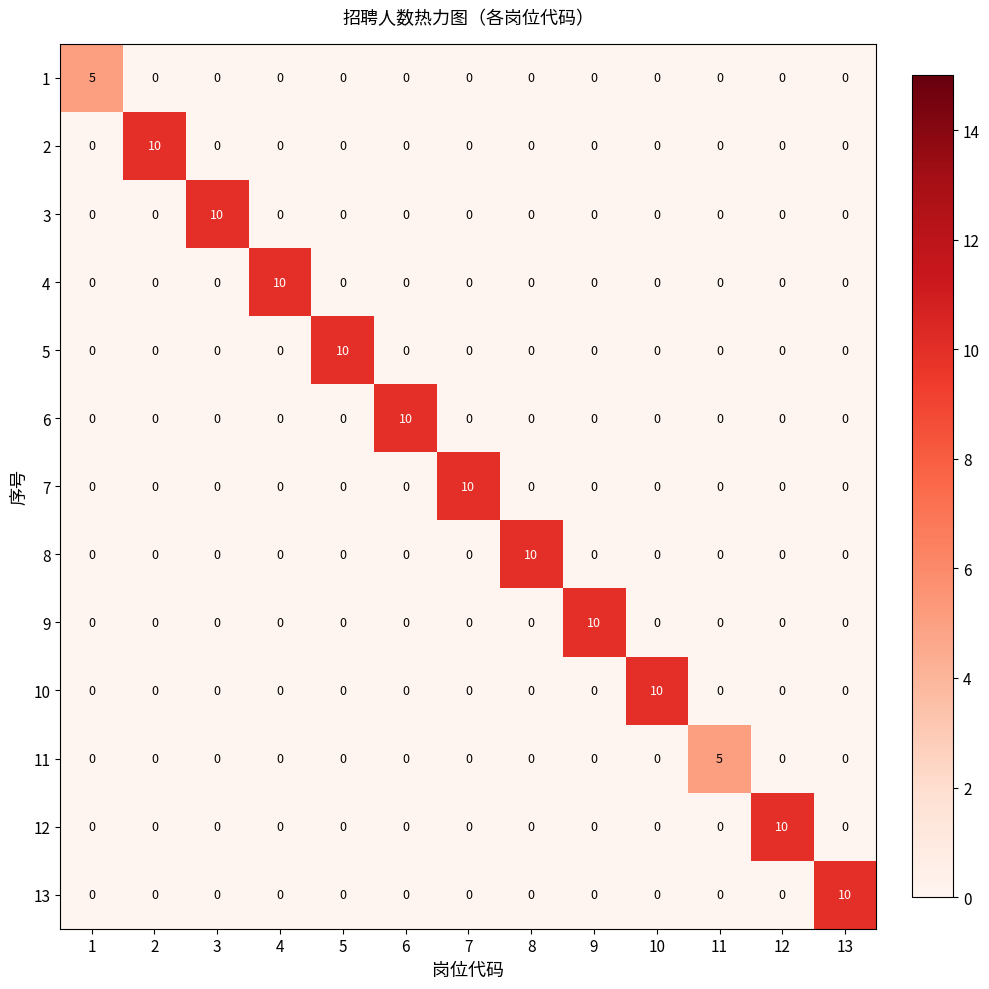

What is the highest value of the 12 series?

10